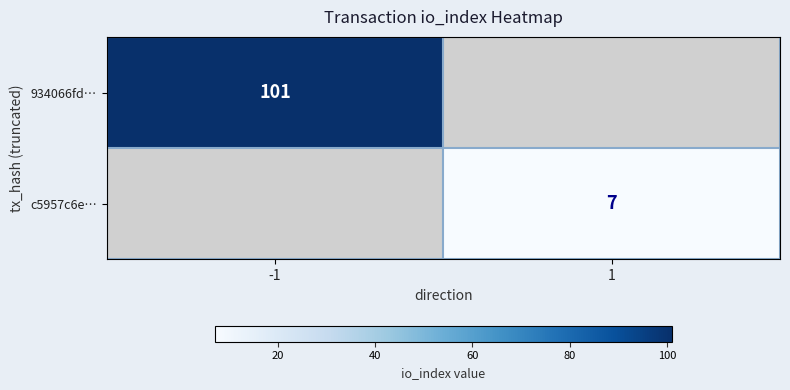

Count the number of data series in this chart.

2